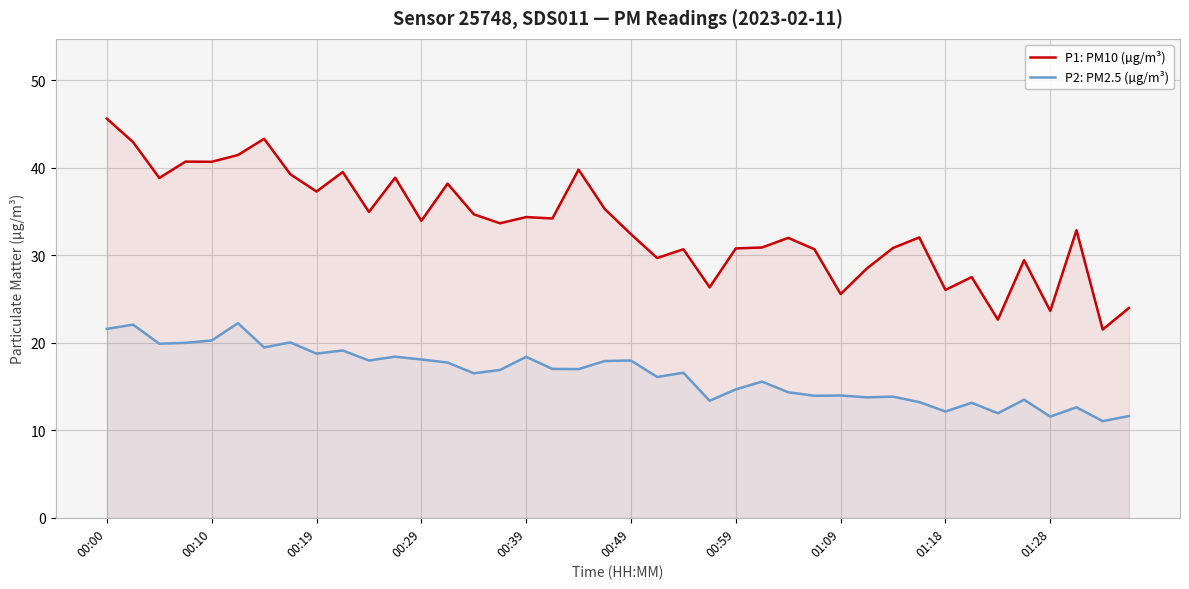

How many lines are shown in the chart?

2